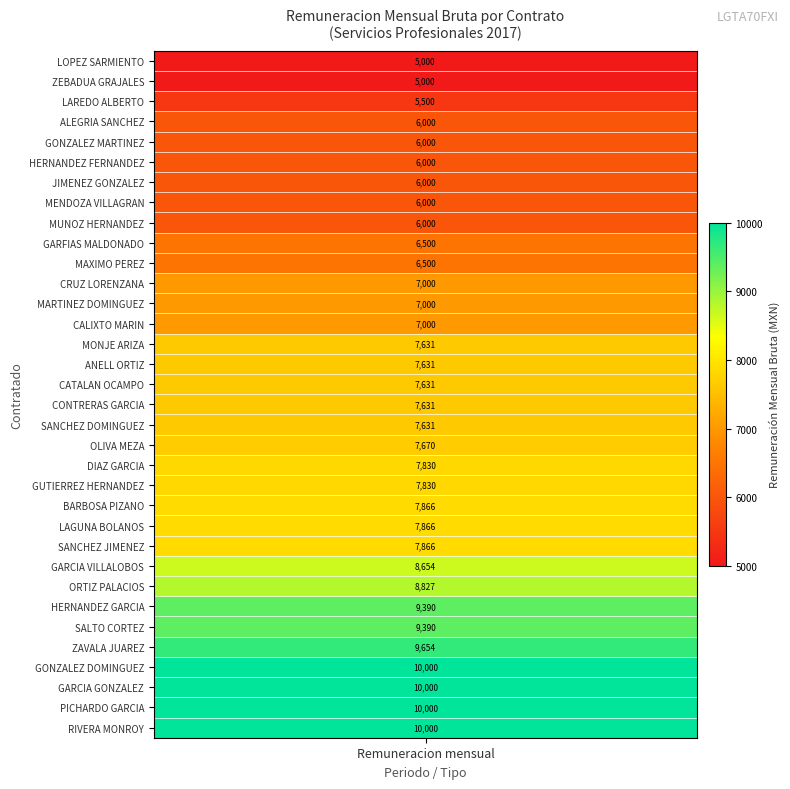

List the labels in order of value, largest first.

30, 31, 32, 33, 29, 28, 27, 26, 25, 22, 23, 24, 20, 21, 19, 15, 16, 17, 18, 14, 11, 12, 13, 9, 10, 3, 4, 5, 6, 7, 8, 2, 0, 1